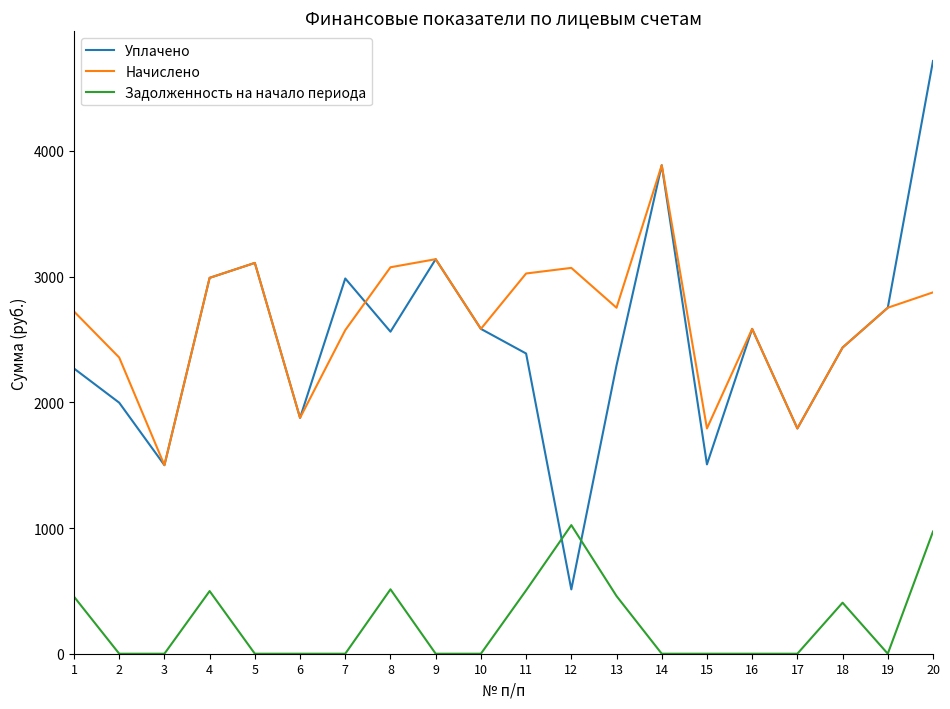

At which label does Начислено reach its peak?

14